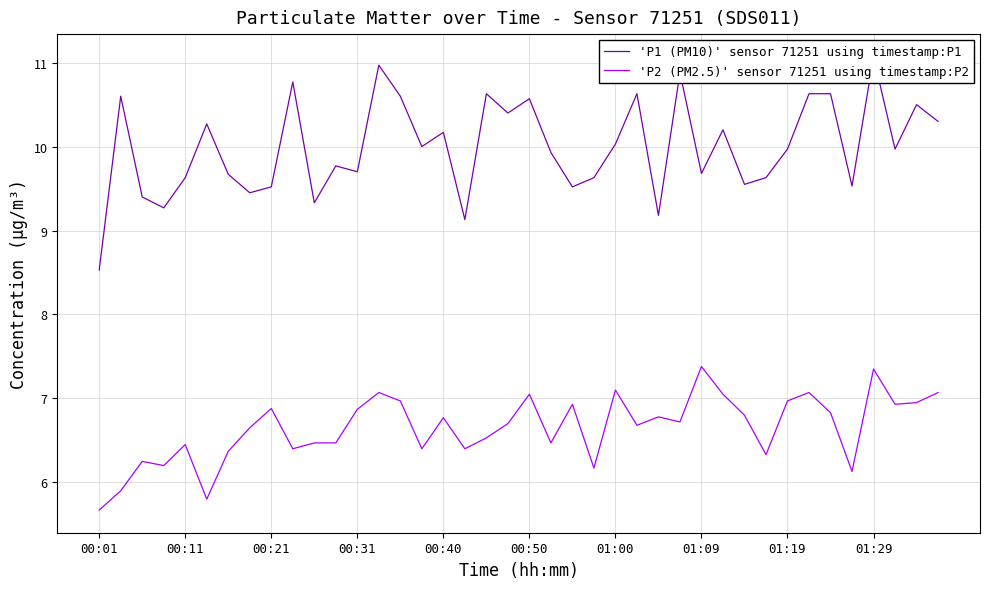

What is the highest value of the 'P2 (PM2.5)' sensor 71251 using timestamp:P2 series?

7.4